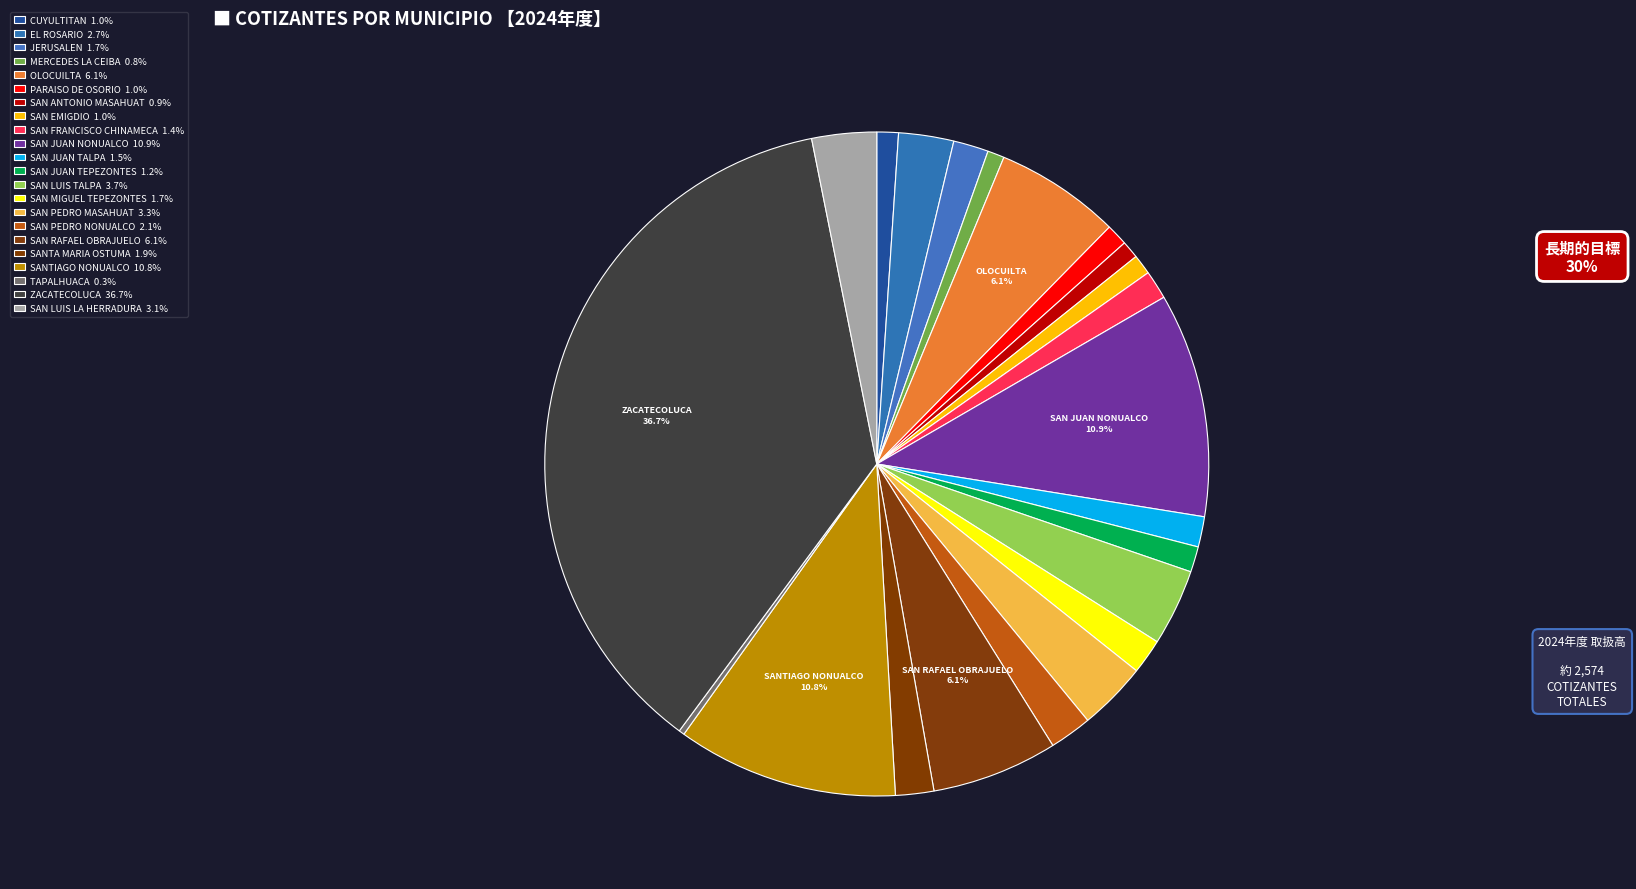

What percentage do SAN FRANCISCO CHINAMECA and SAN LUIS LA HERRADURA together represent?

4.5%